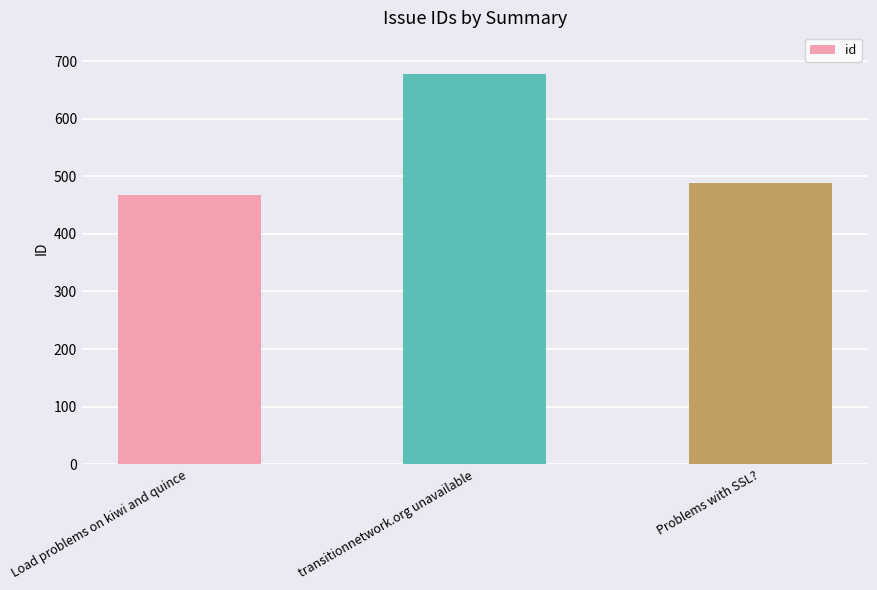

The value at Problems with SSL? is 489. True or false?

True